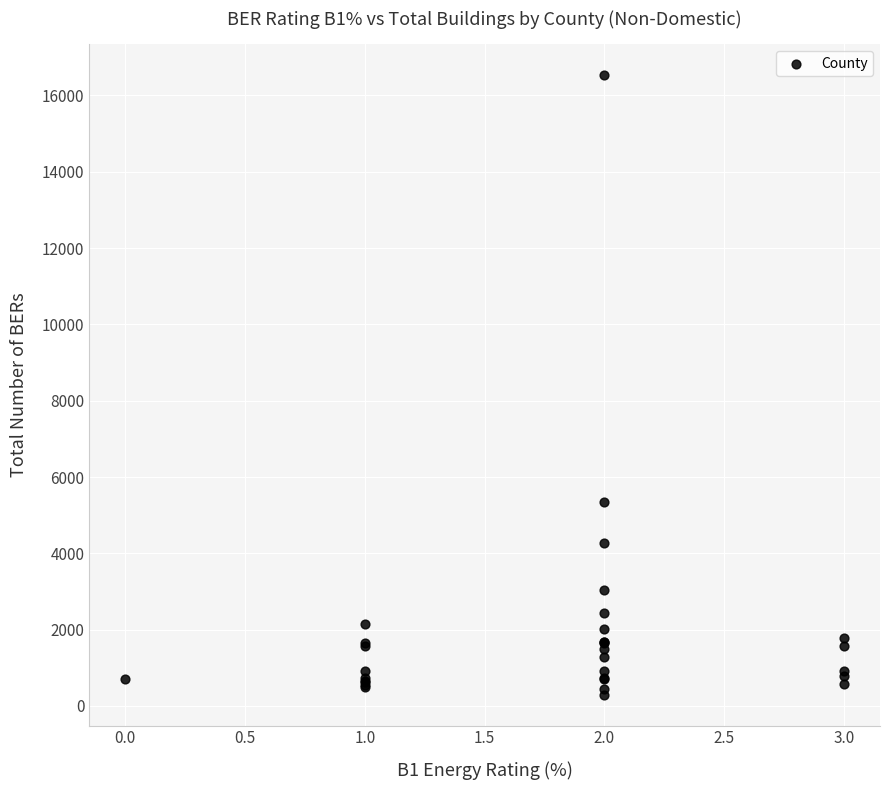

What Y value in the scatter plot is closest to 8415?

5354